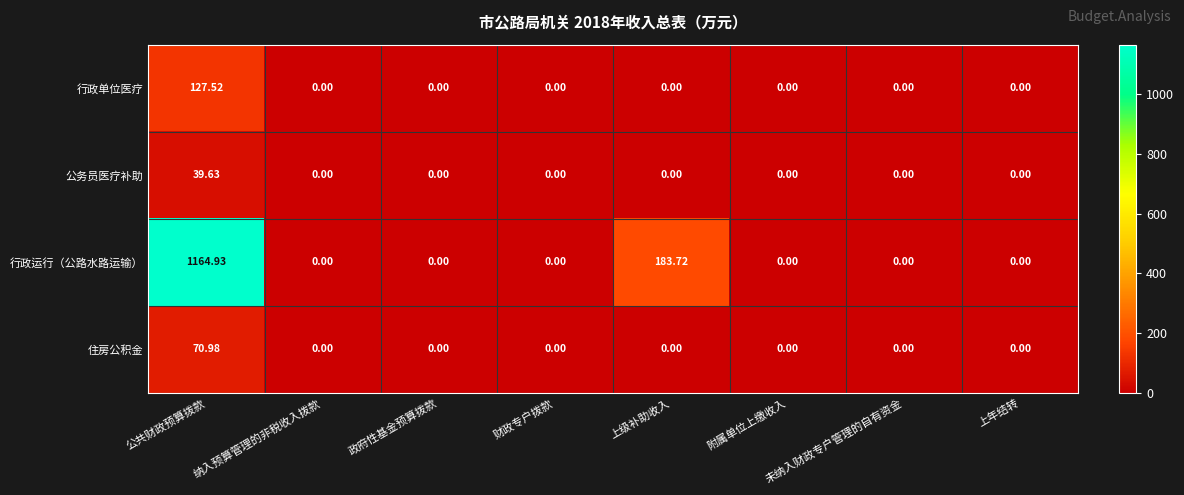

Rank the series by their maximum value, from lowest to highest.

公务员医疗补助, 住房公积金, 行政单位医疗, 行政运行（公路水路运输）